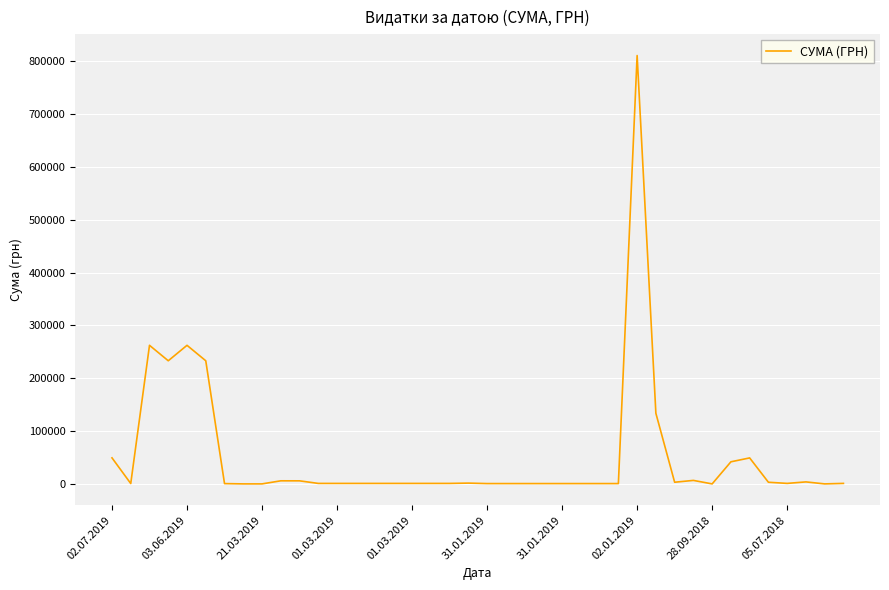

How many lines are shown in the chart?

1